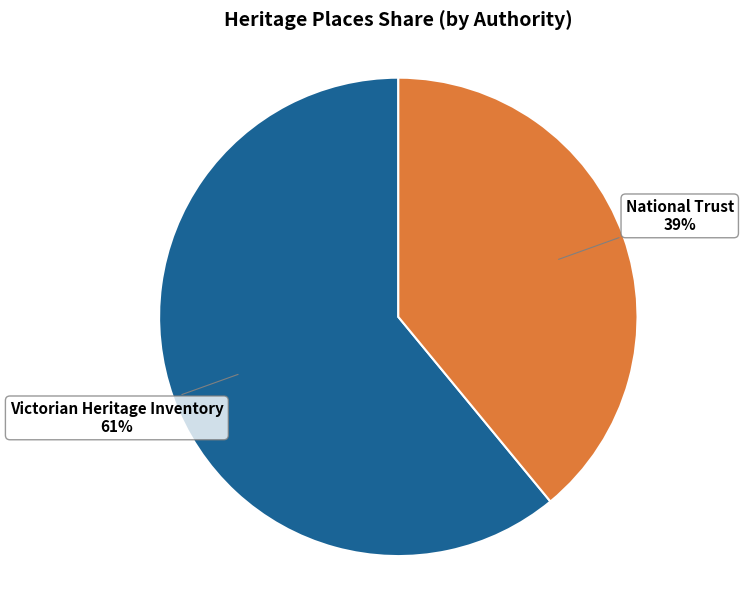

To the nearest percent, what is the difference between the largest and smallest slice percentages?

22%